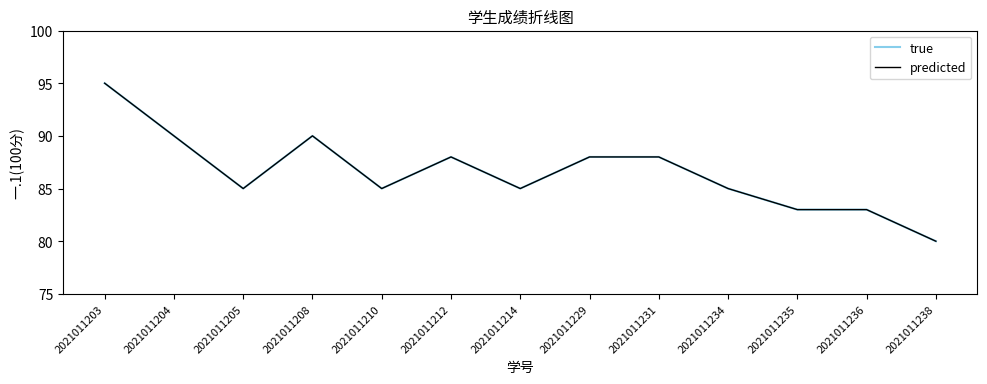

Where is the first local minimum for true?

2021011205